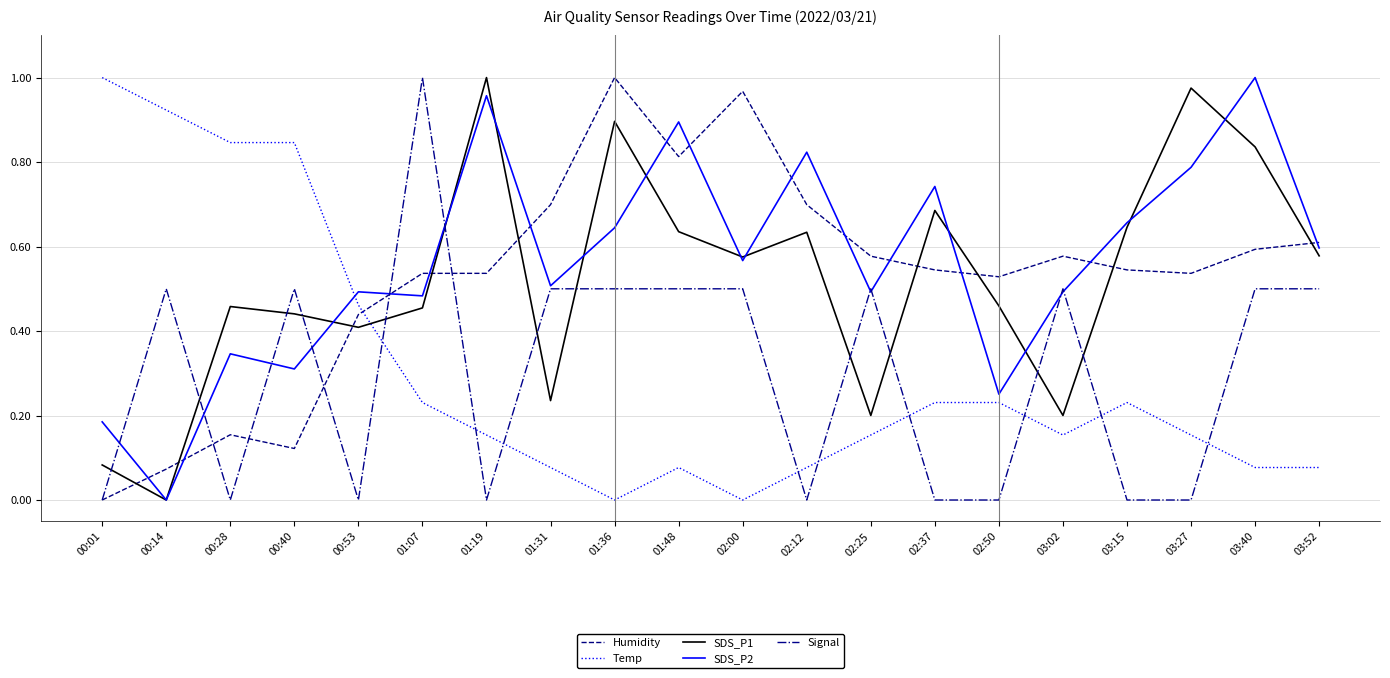

At 01:48, list the series in order from largest to smallest.

SDS_P2, Humidity, SDS_P1, Signal, Temp